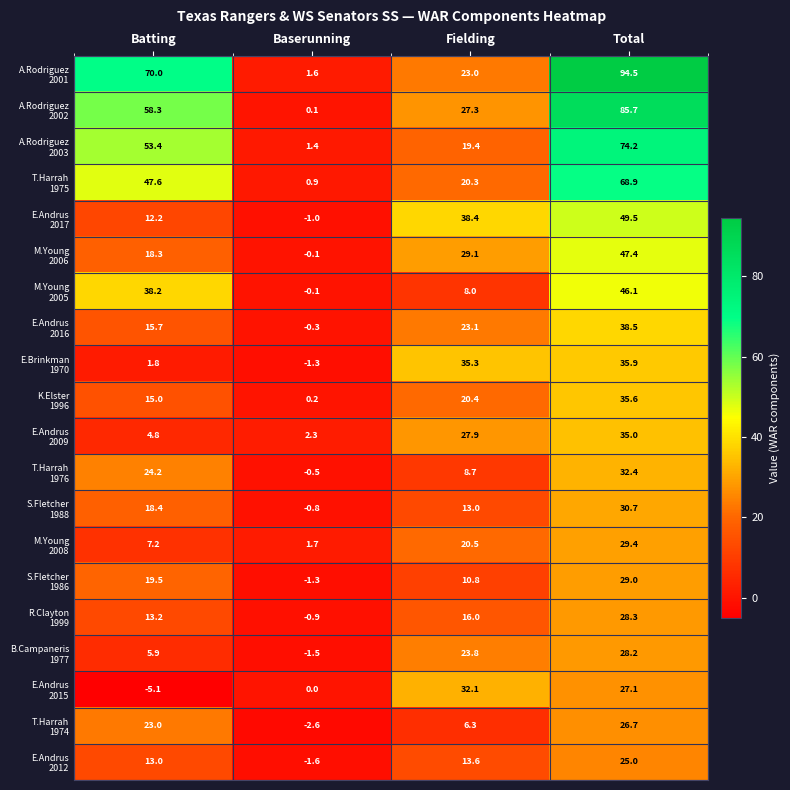

What is the total value across all series at Fielding?

417.0